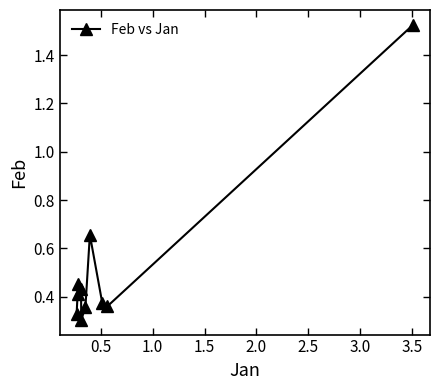

Count the values in the range 0 to 1.

9